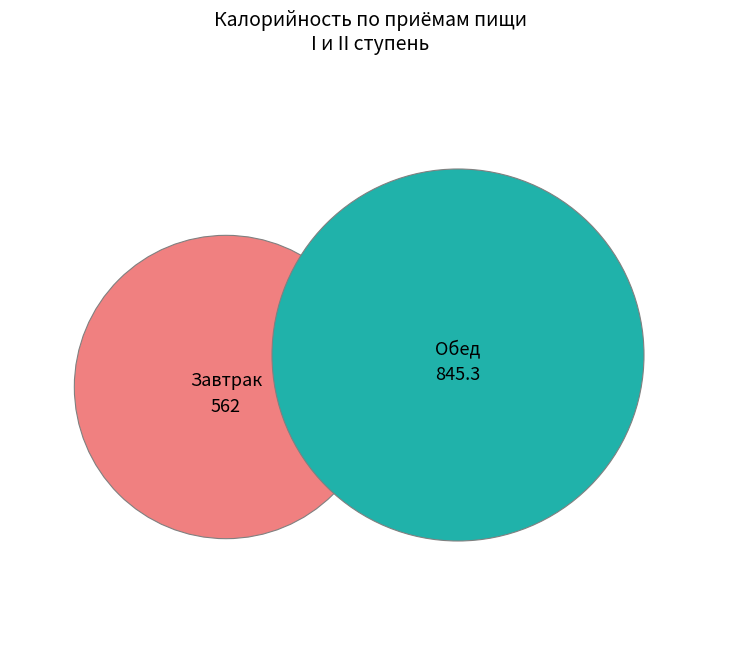

True or false: Завтрак accounts for 46% of the total.

False